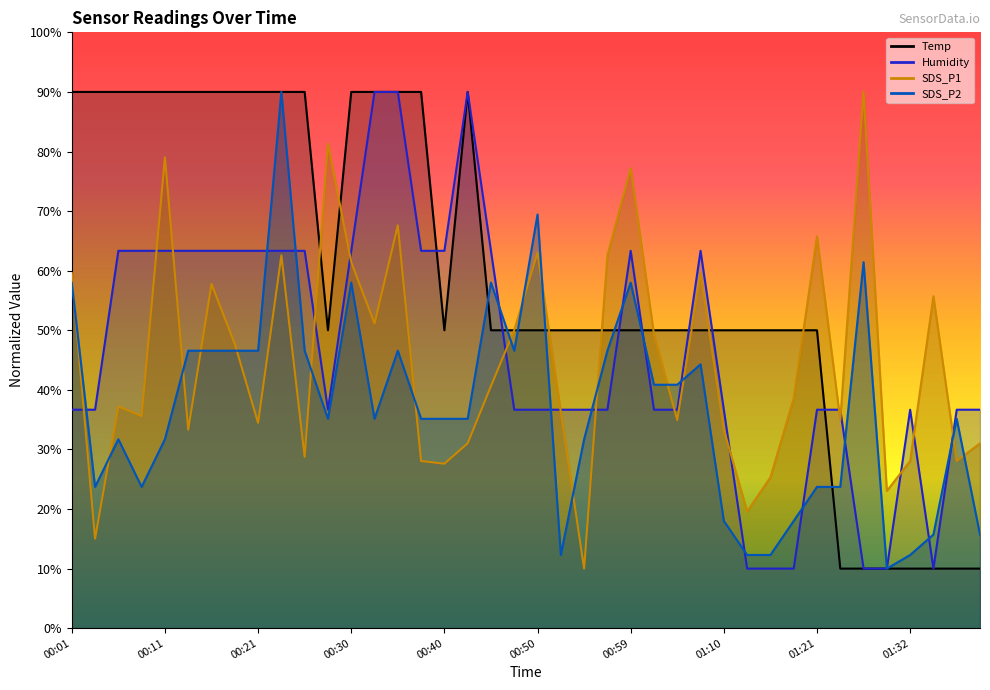

What is the sum of all Humidity values?

1866.7